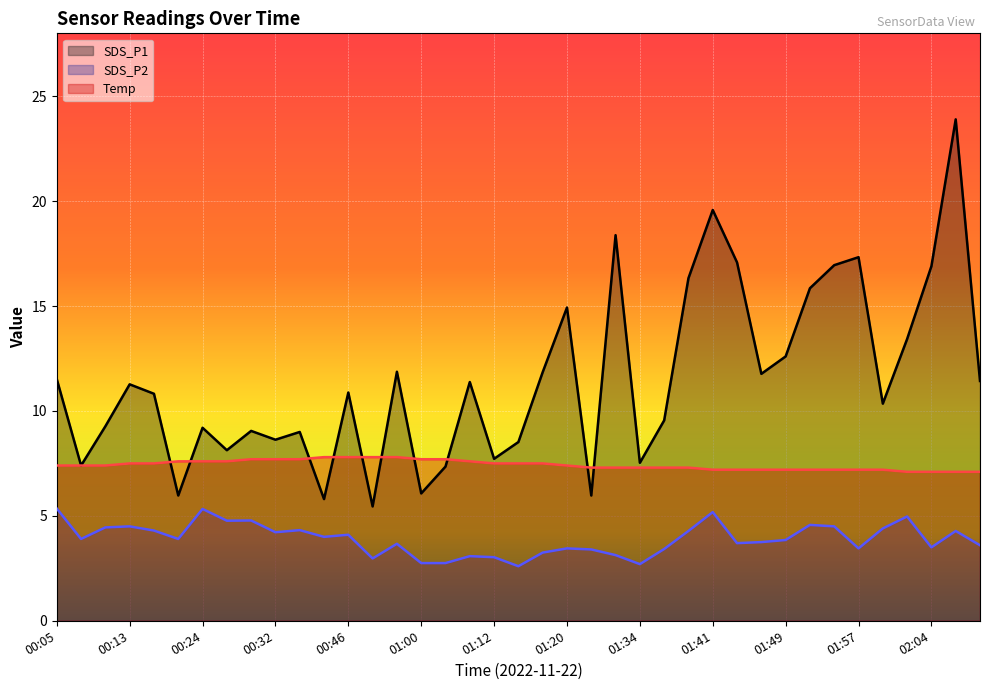

What is the spread (max minus min) of values at 01:14?

5.9